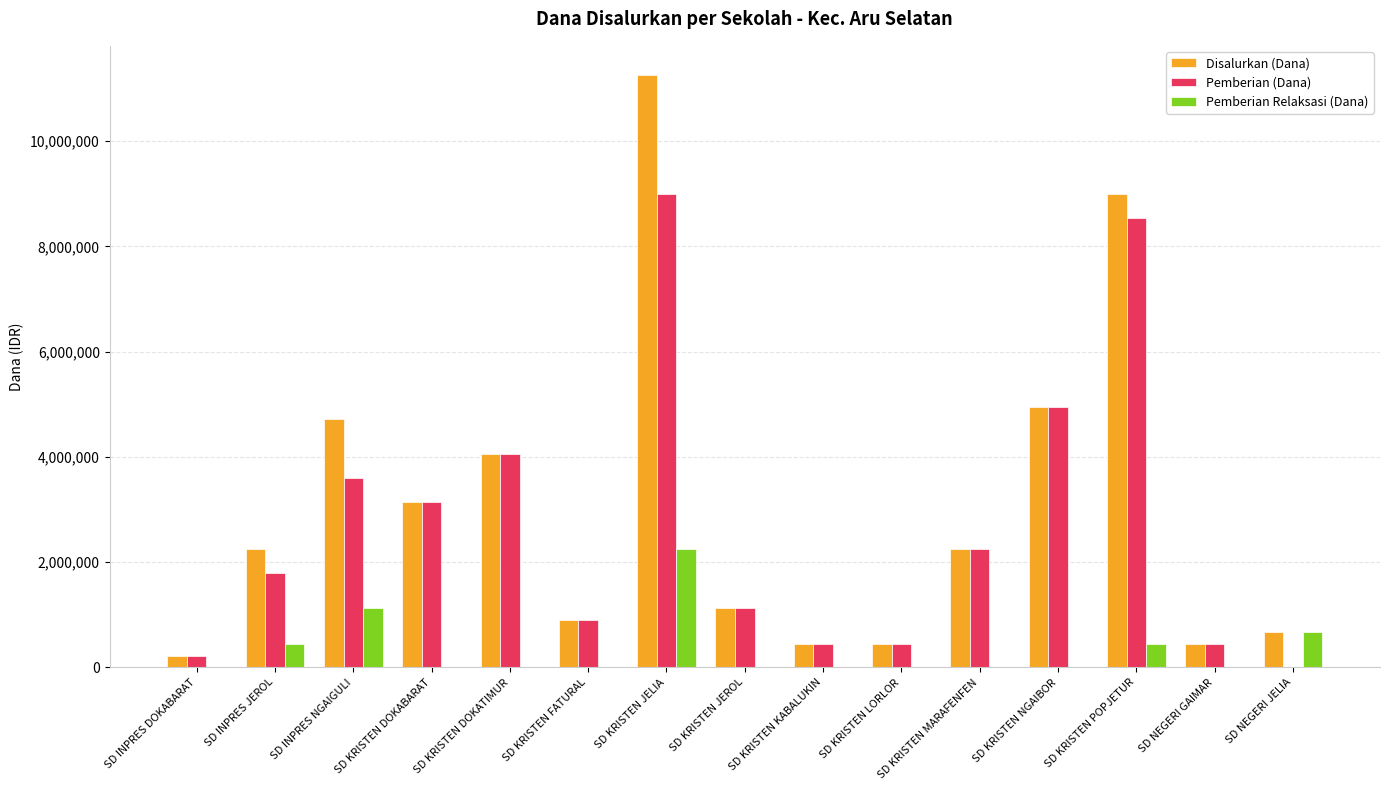

Reading right to left, transcribe all the data shown in this chart.

Disalurkan (Dana): 675000	450000	9000000	4950000	2250000	450000	450000	1125000	11250000	900000	4050000	3150000	4725000	2250000	225000
Pemberian (Dana): 0	450000	8550000	4950000	2250000	450000	450000	1125000	9000000	900000	4050000	3150000	3600000	1800000	225000
Pemberian Relaksasi (Dana): 675000	0	450000	0	0	0	0	0	2250000	0	0	0	1125000	450000	0